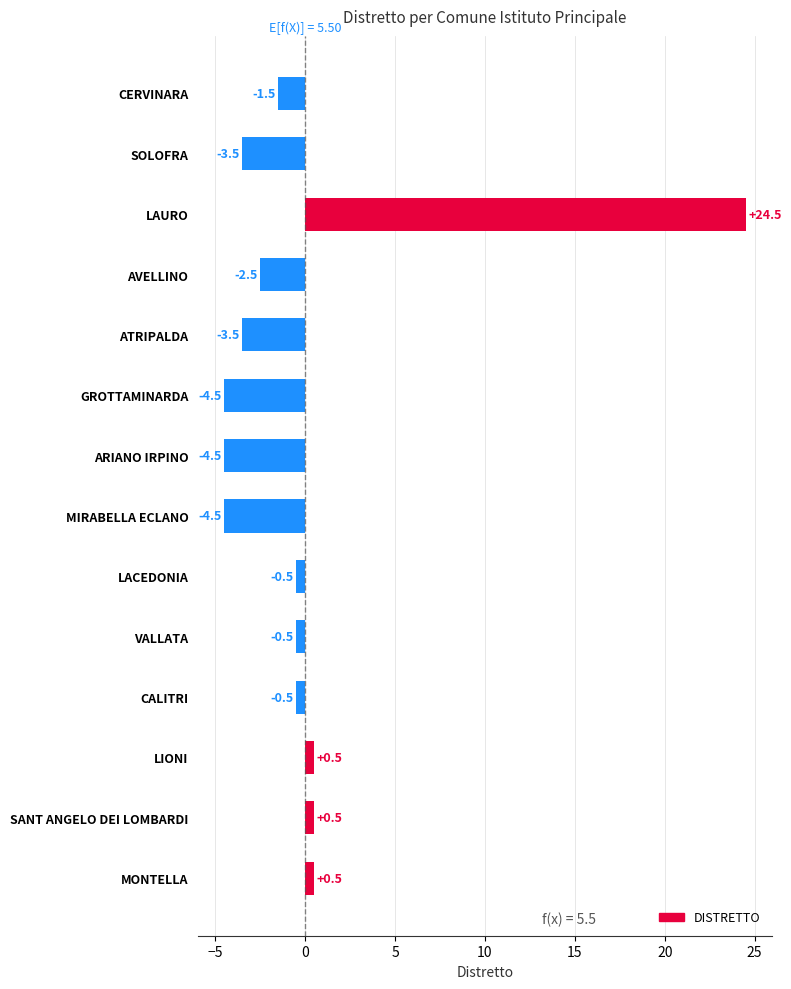

What is the greatest value displayed?

24.5